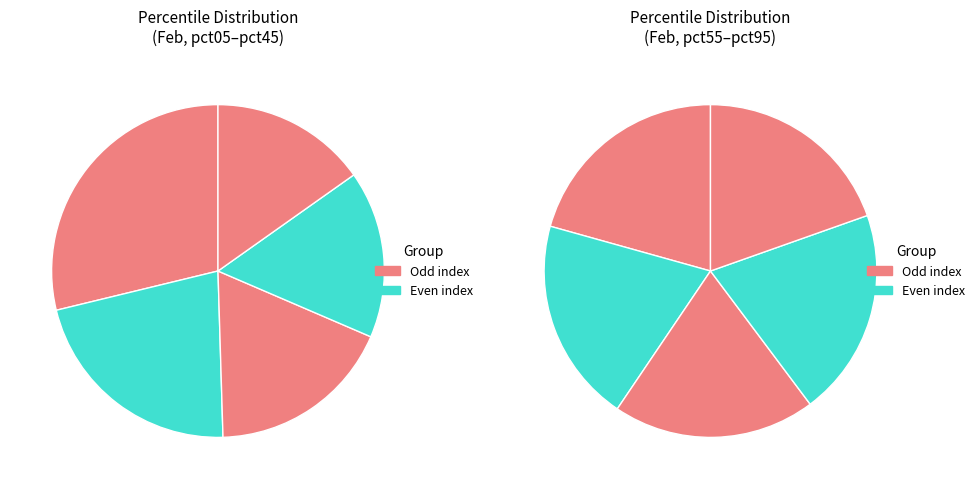

Is pct95 the majority of the pie?

No